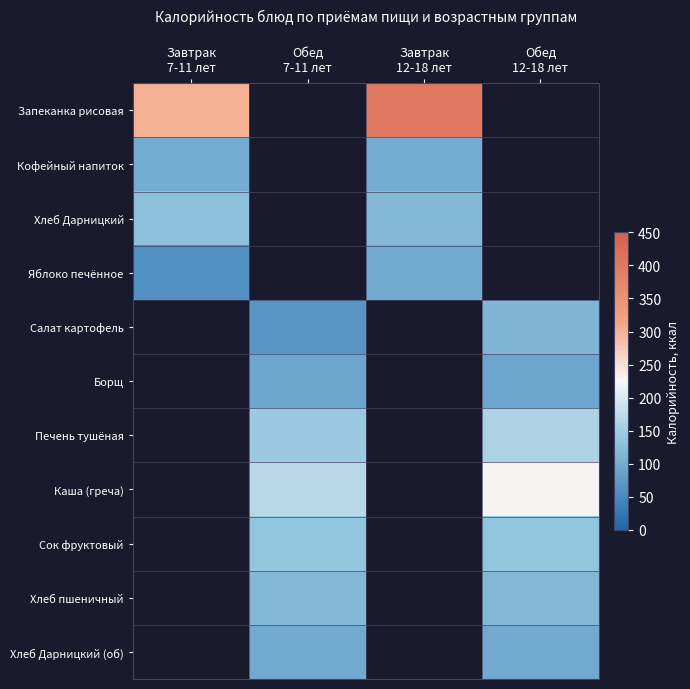

The Салат картофель series shows 113.0 at Обед 12-18 лет. True or false?

True